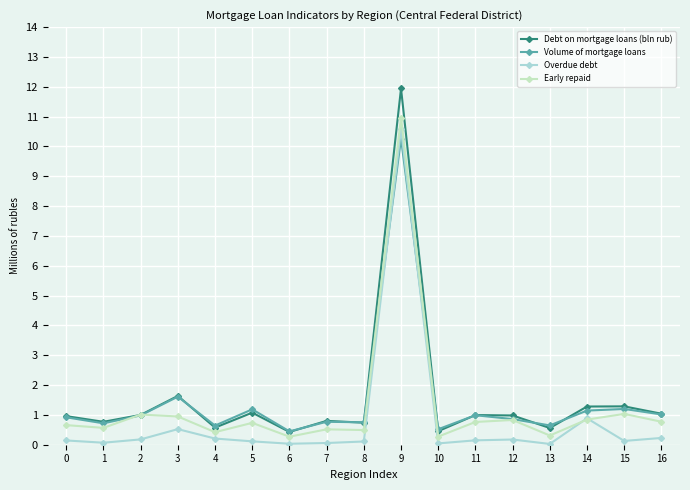

What is the approximate value of Early repaid at 12?

0.8